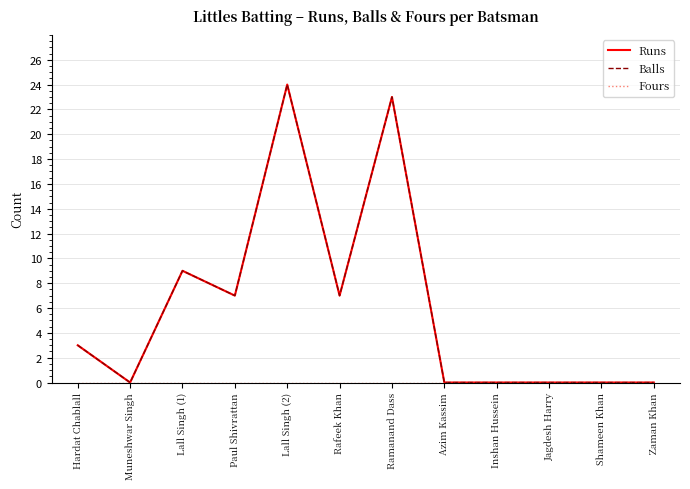

True or false: Balls and Runs cross at least once.

False